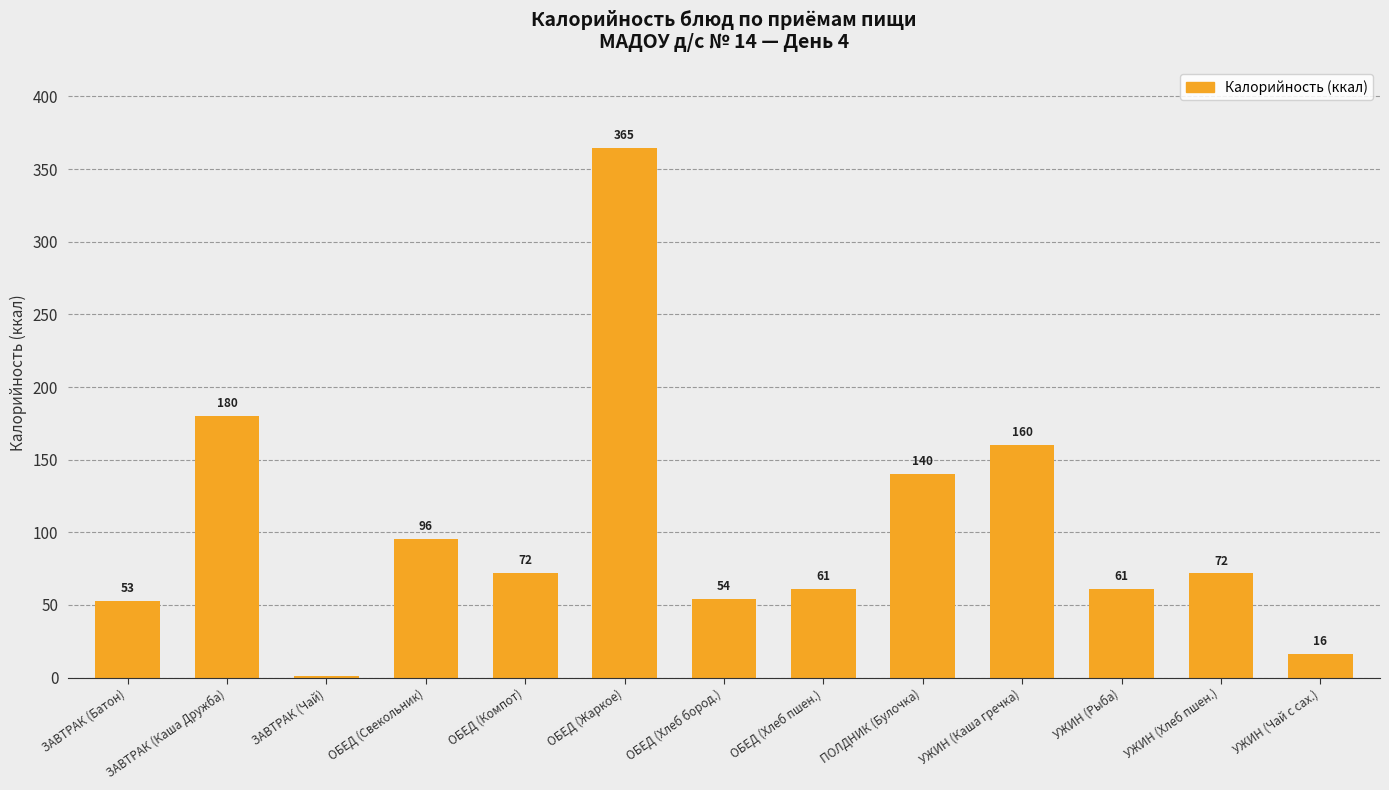

What is the difference between the values at ОБЕД (Хлеб пшен.) and ОБЕД (Хлеб бород.)?

6.9